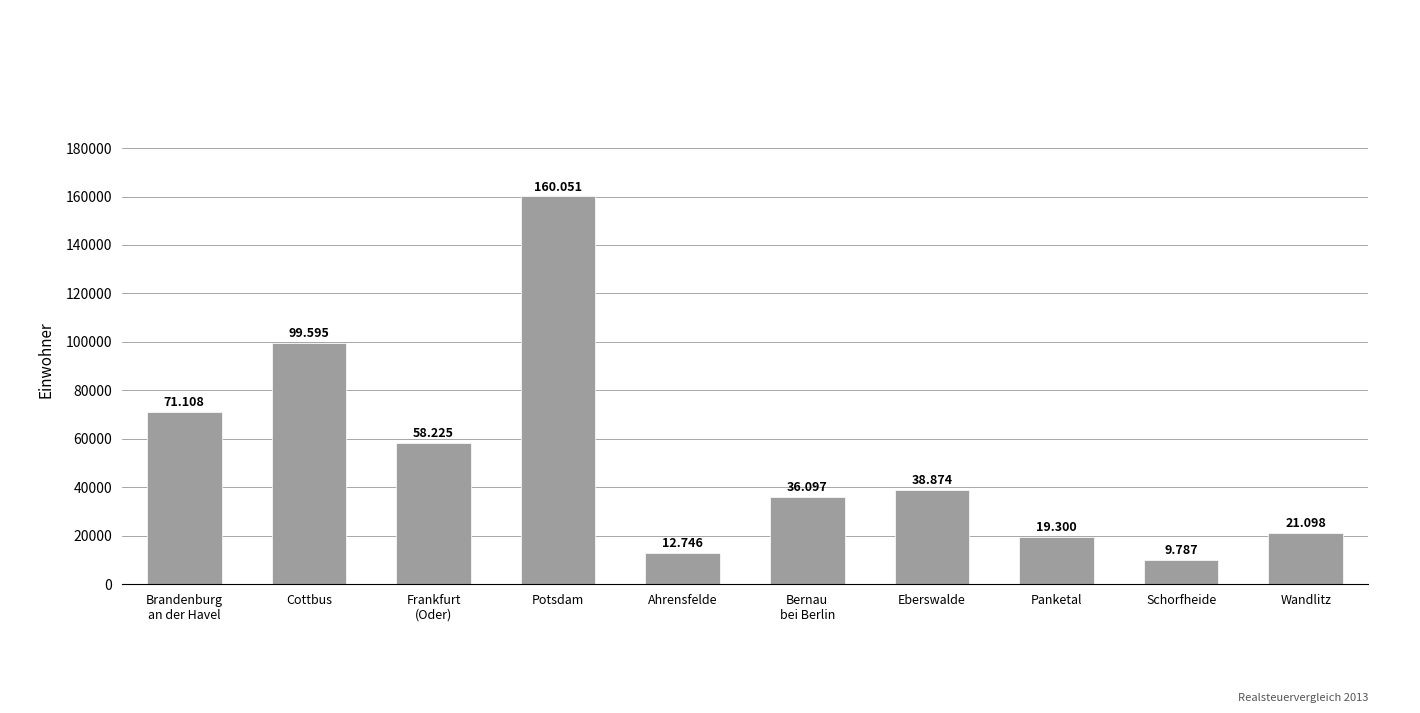

Does the chart contain any negative values?

No